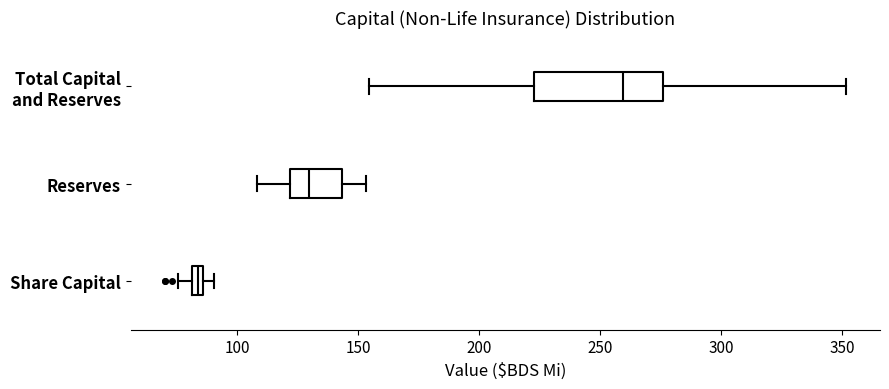

Which box has the furthest to the left median line?

Share Capital